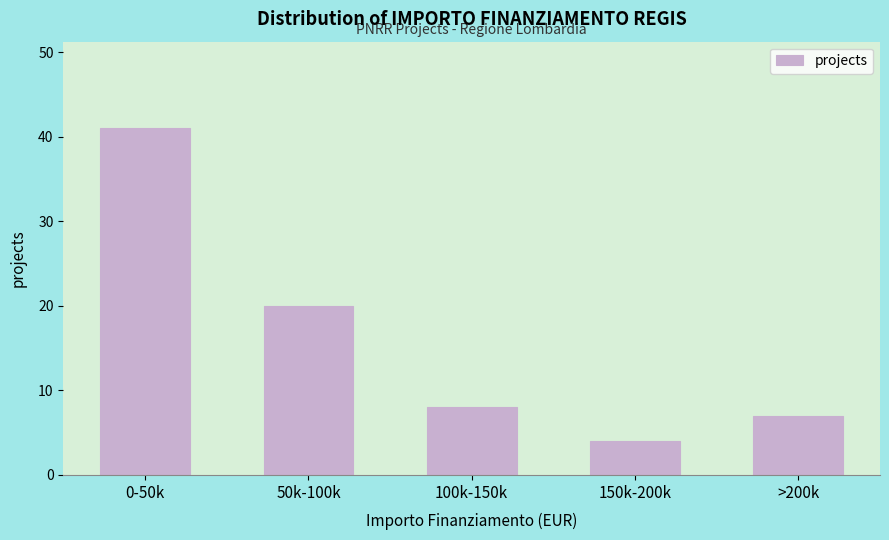

Reading left to right, list all the values displayed in this chart.

0-50k=41	50k-100k=20	100k-150k=8	150k-200k=4	>200k=7